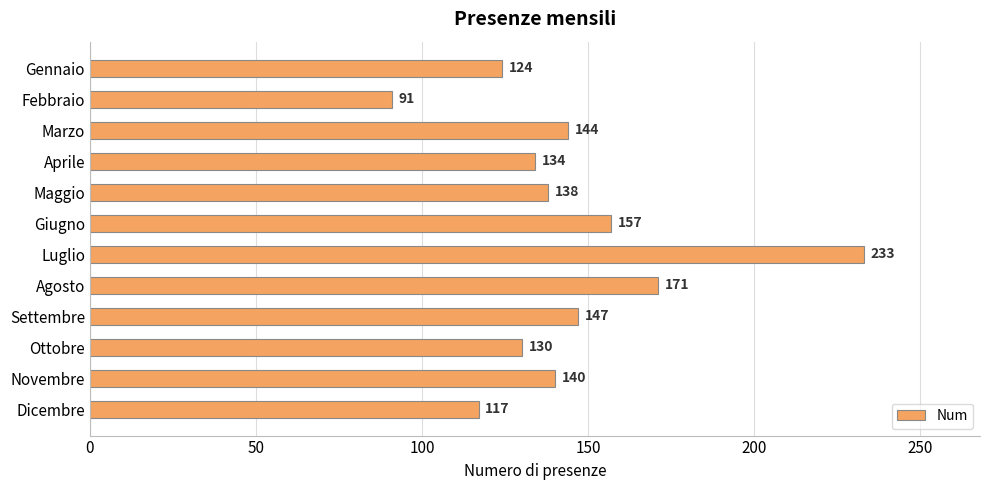

Where is the data nearest to the value 162?

Giugno